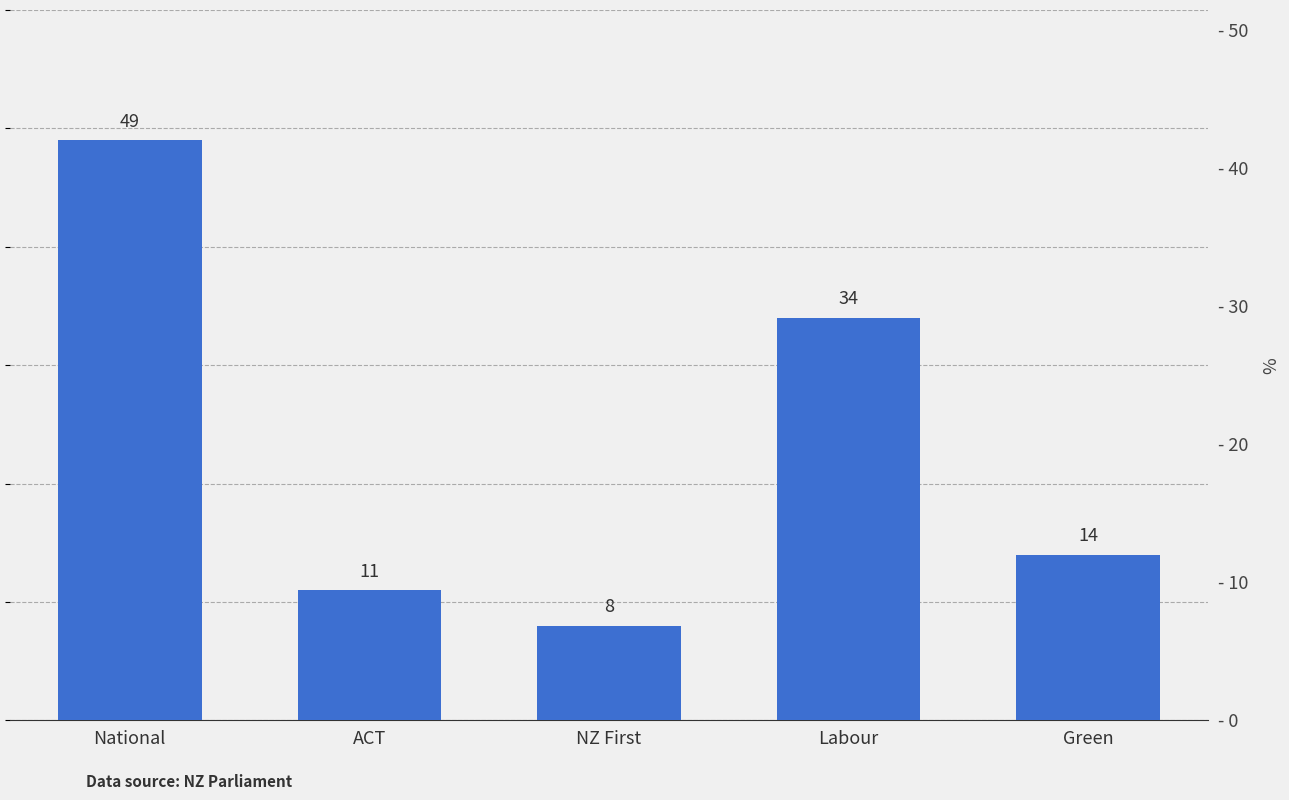

Does the chart contain any negative values?

No